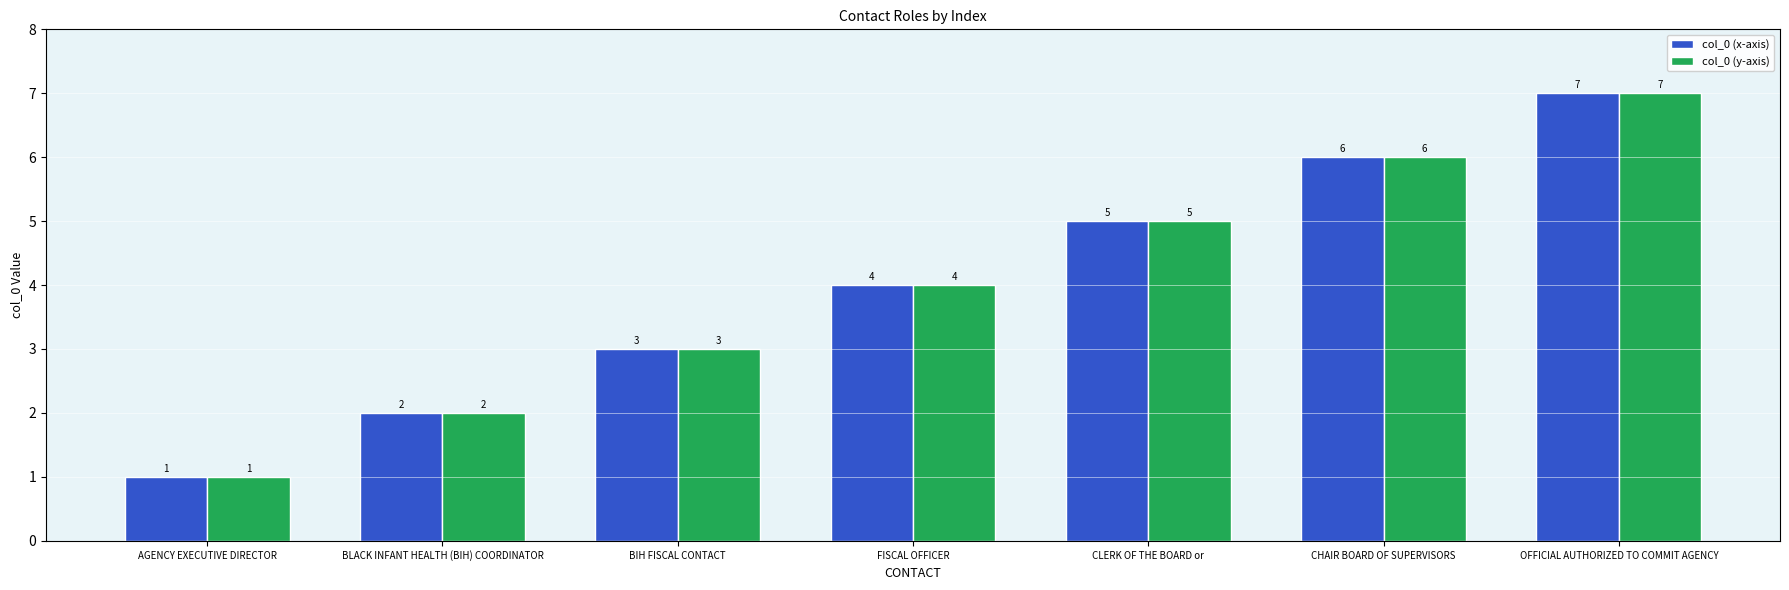

What is the label of the 1st bar from the left?

AGENCY EXECUTIVE DIRECTOR